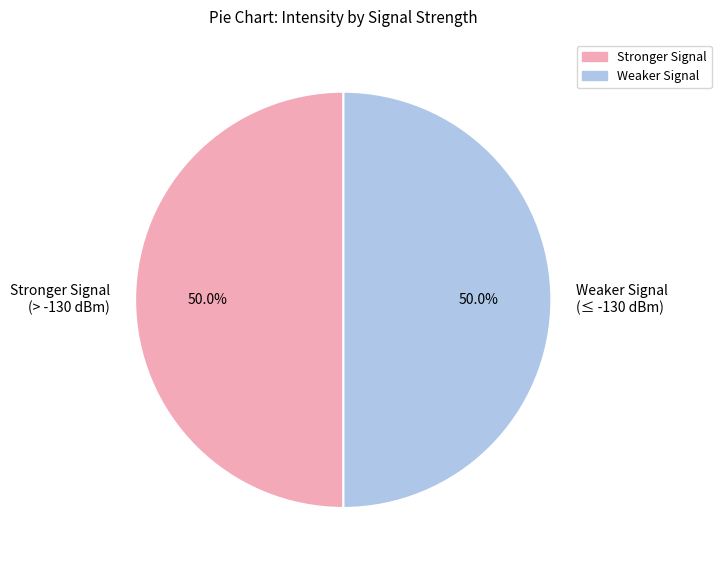

Count the number of slices in the pie.

2